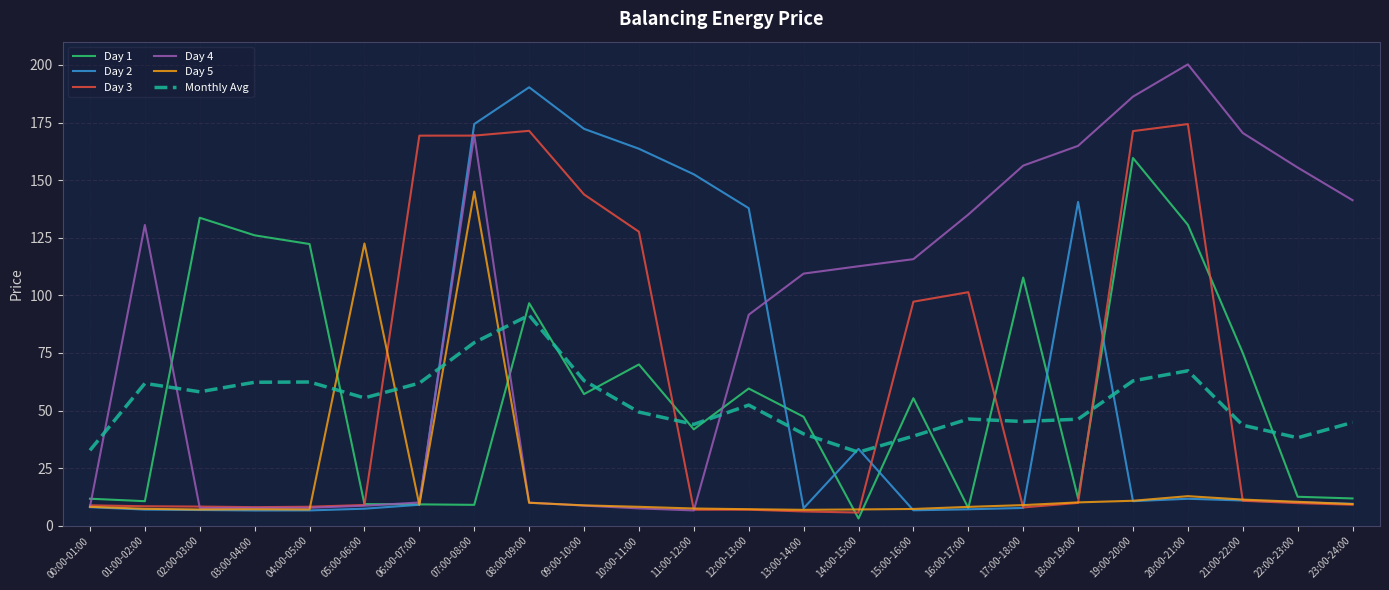

How many values in the Monthly Avg series exceed 52?

12